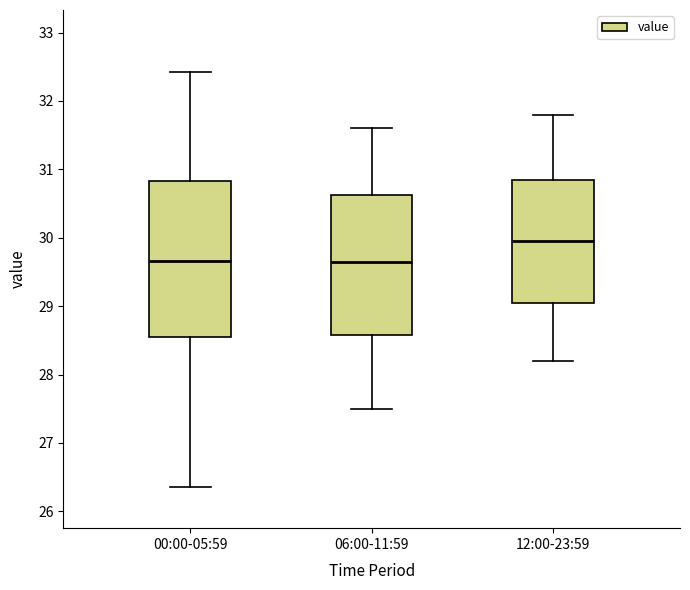

Which box is the tallest, from its lower edge to its upper edge?

00:00-05:59